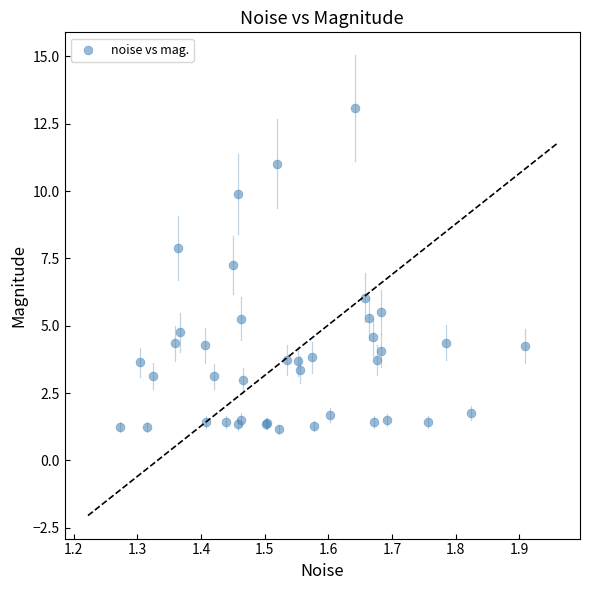

What Y value in the scatter plot is closest to 7?

7.3